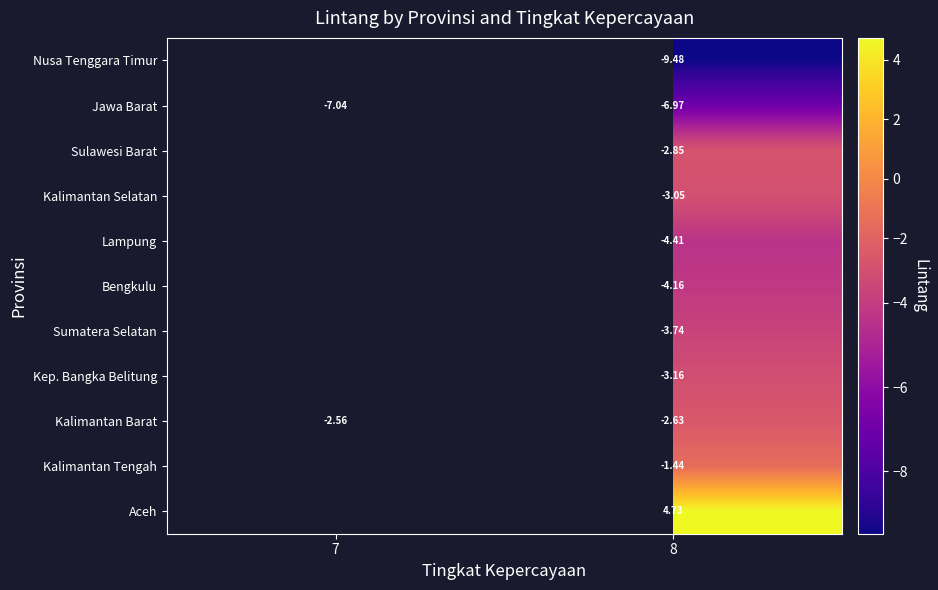

What is the highest value of the Jawa Barat series?

-7.0